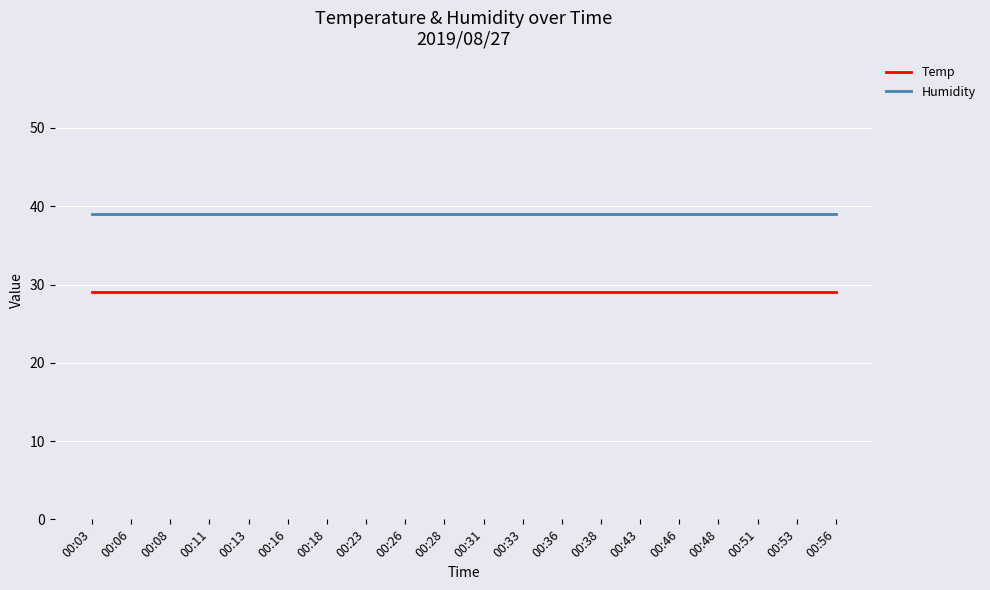

True or false: Temp and Humidity cross at least once.

False